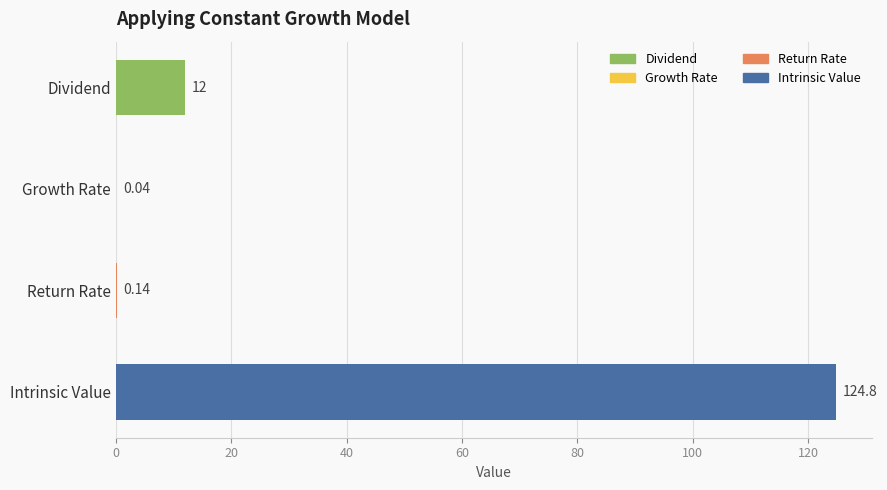

Which label corresponds to the largest value in the chart?

Intrinsic Value